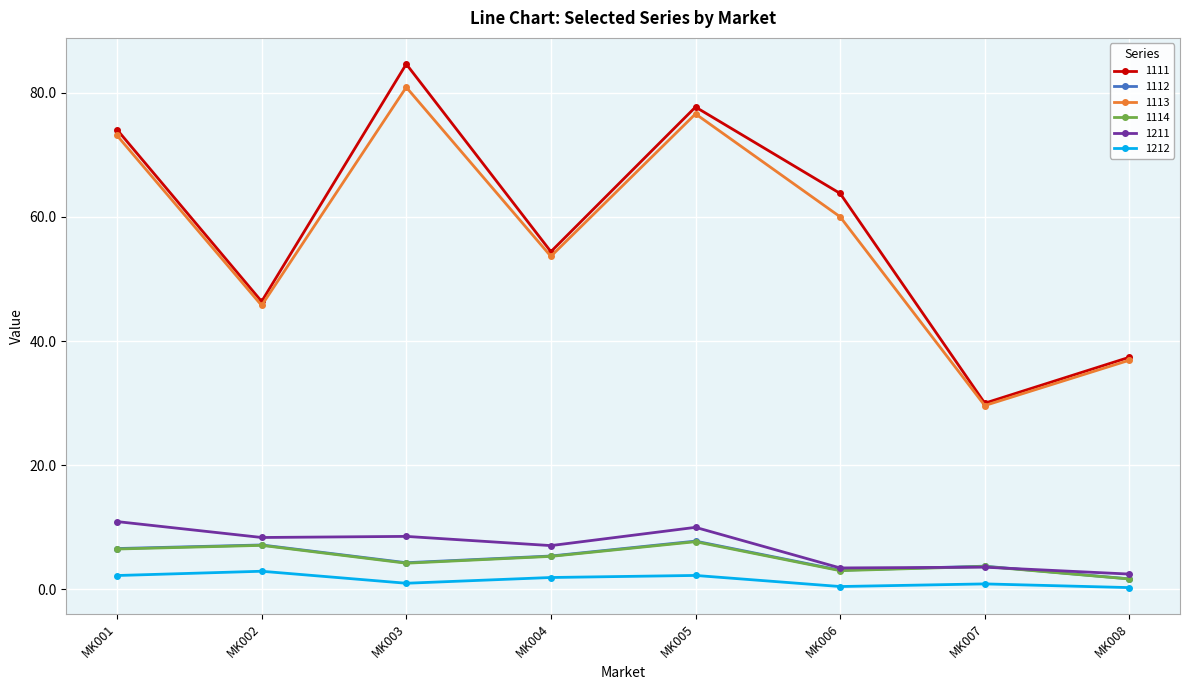

How many times do 1112 and 1211 cross each other?

2